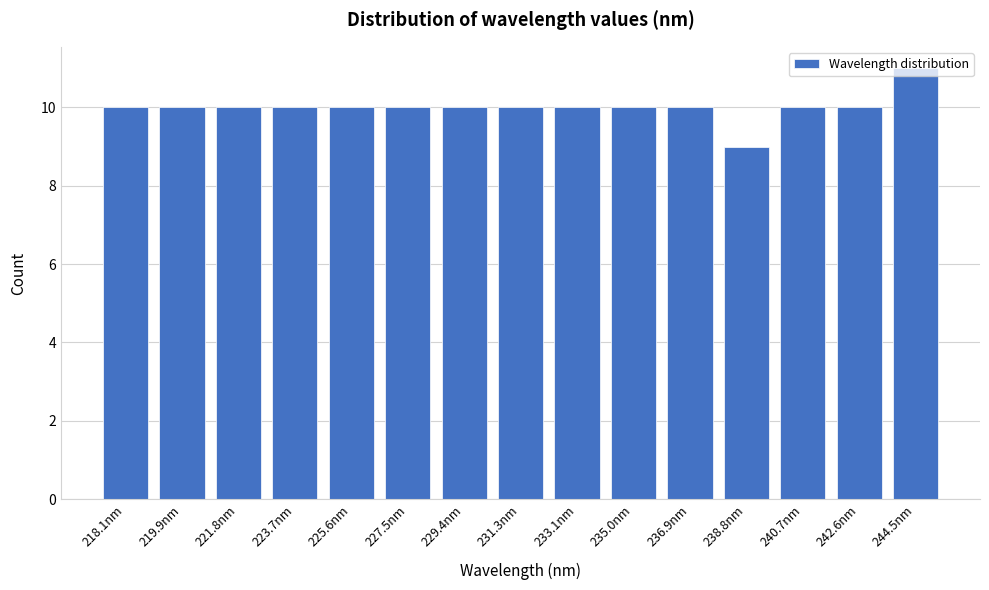

What is the sum of the values at 219.9nm and 218.1nm?

20